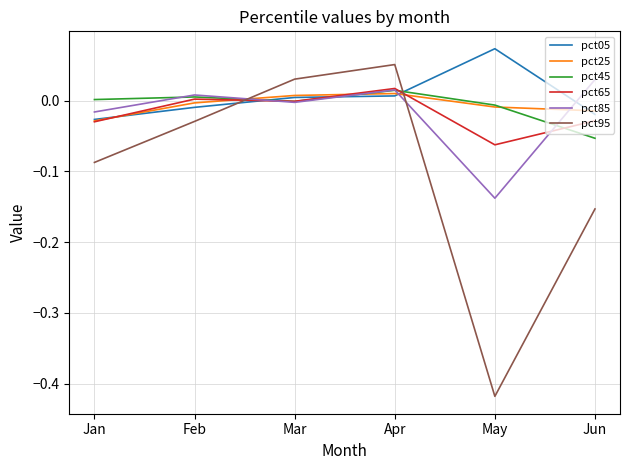

At which category is the sum across all series the highest?

Apr